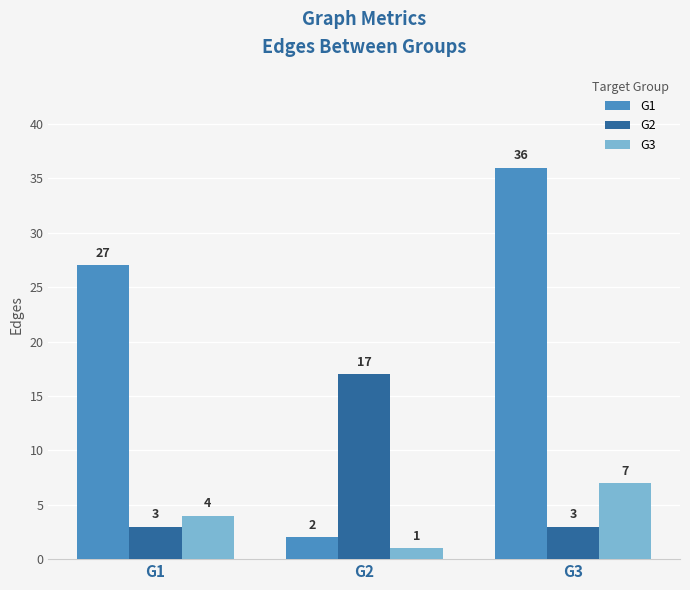

At how many categories does at least one series exceed 5?

3